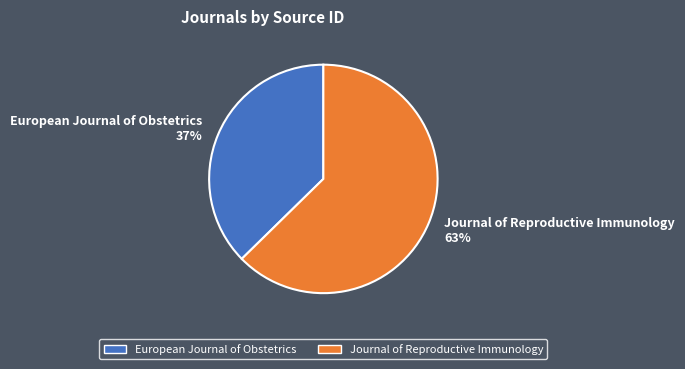

What percentage is the European Journal of Obstetrics slice, to the nearest percent?

37%